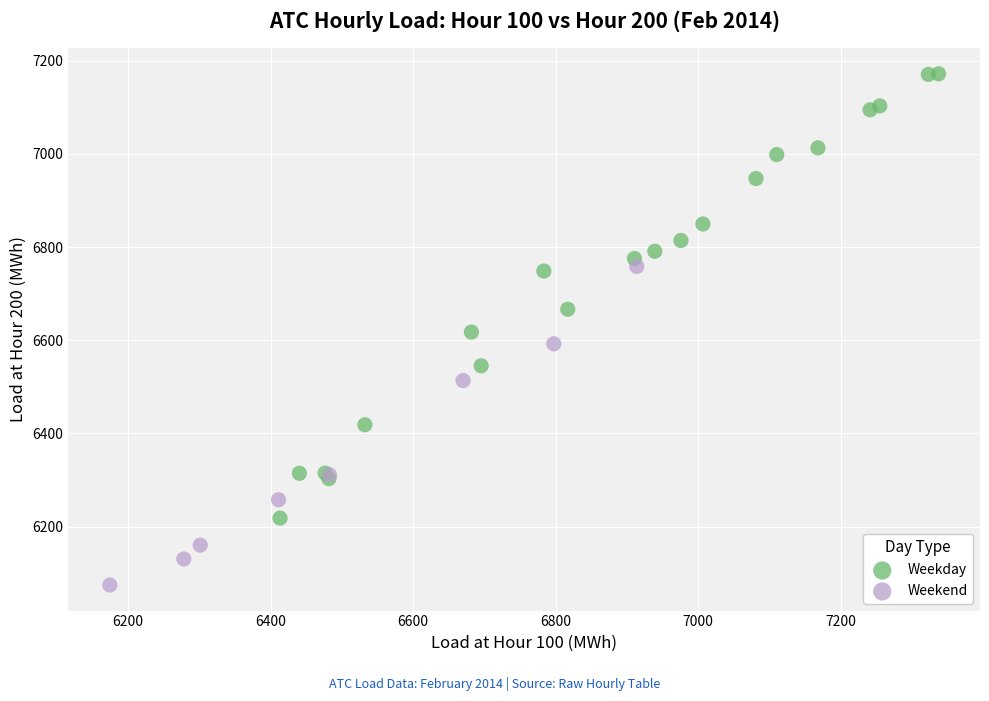

Which series has the largest Y range (max minus min)?

Weekday